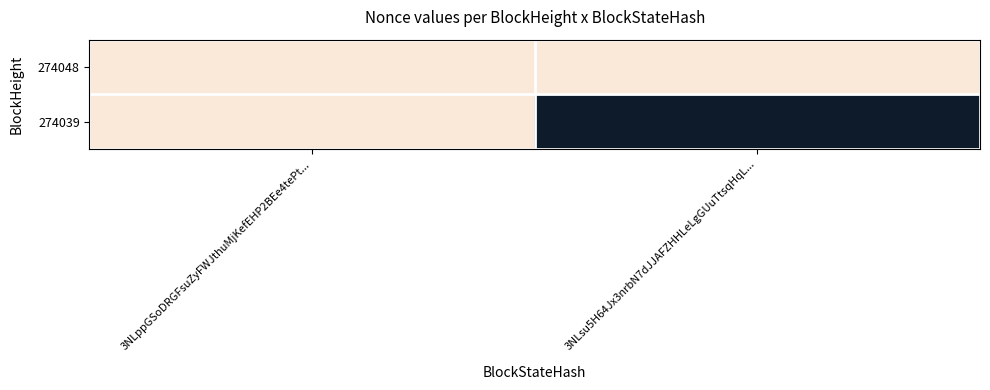

What is the greatest value displayed?

1